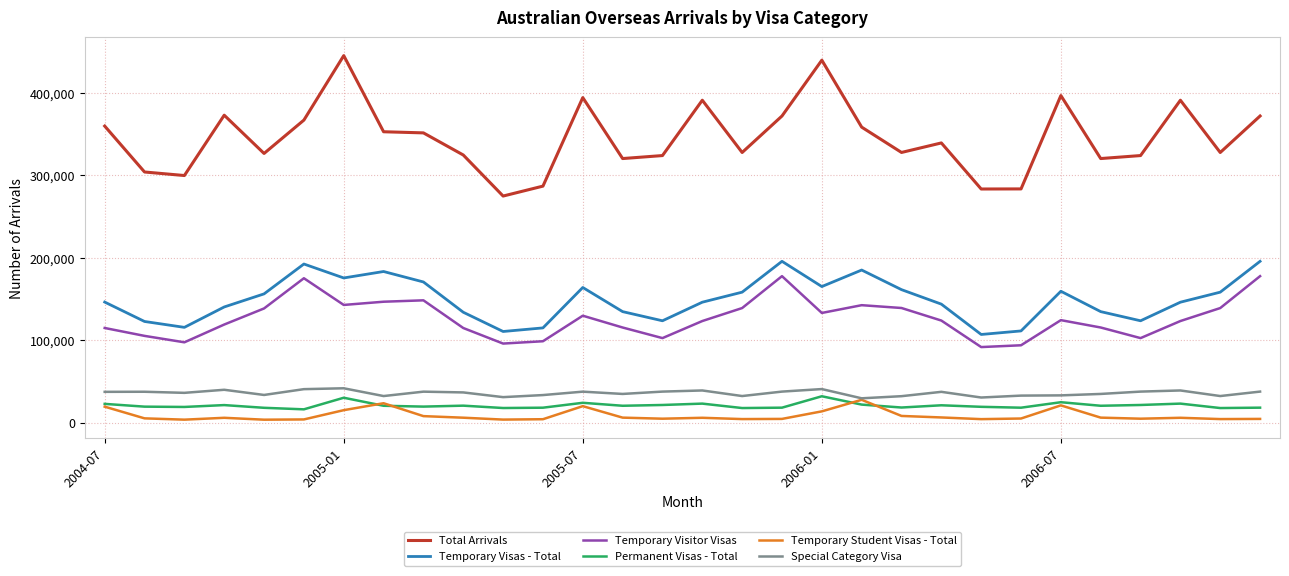

True or false: Special Category Visa has more than 0 points higher than both neighbors.

True